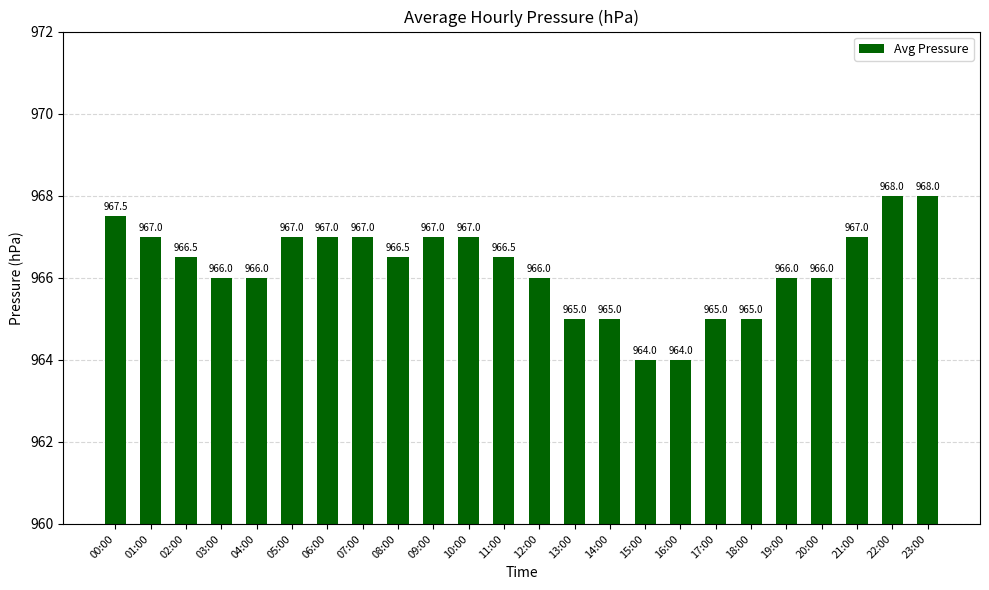

Where does the data first go above 966?

00:00